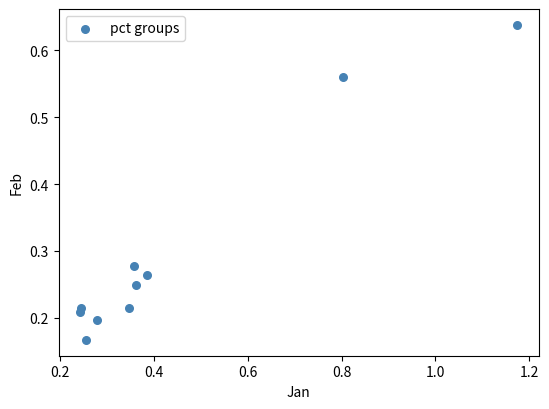

What is the average X value?

0.4